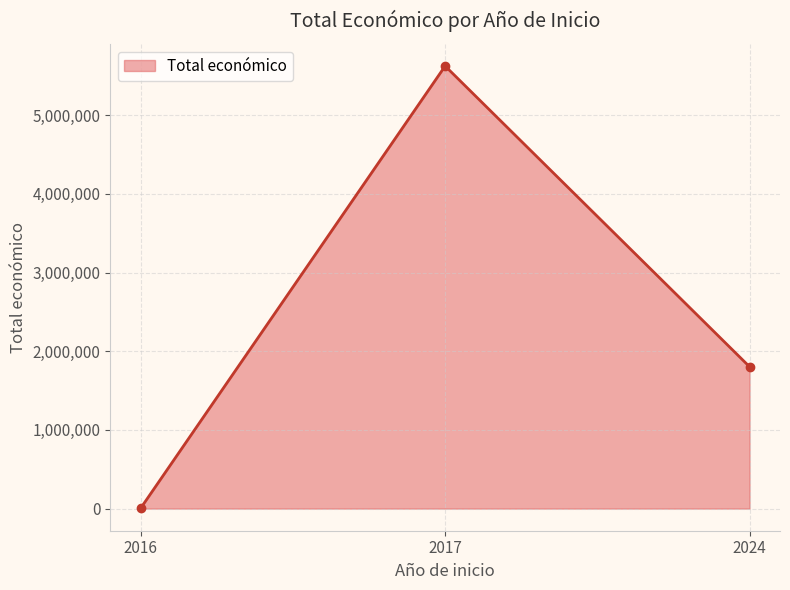

List the labels in order of value, largest first.

2017, 2024, 2016